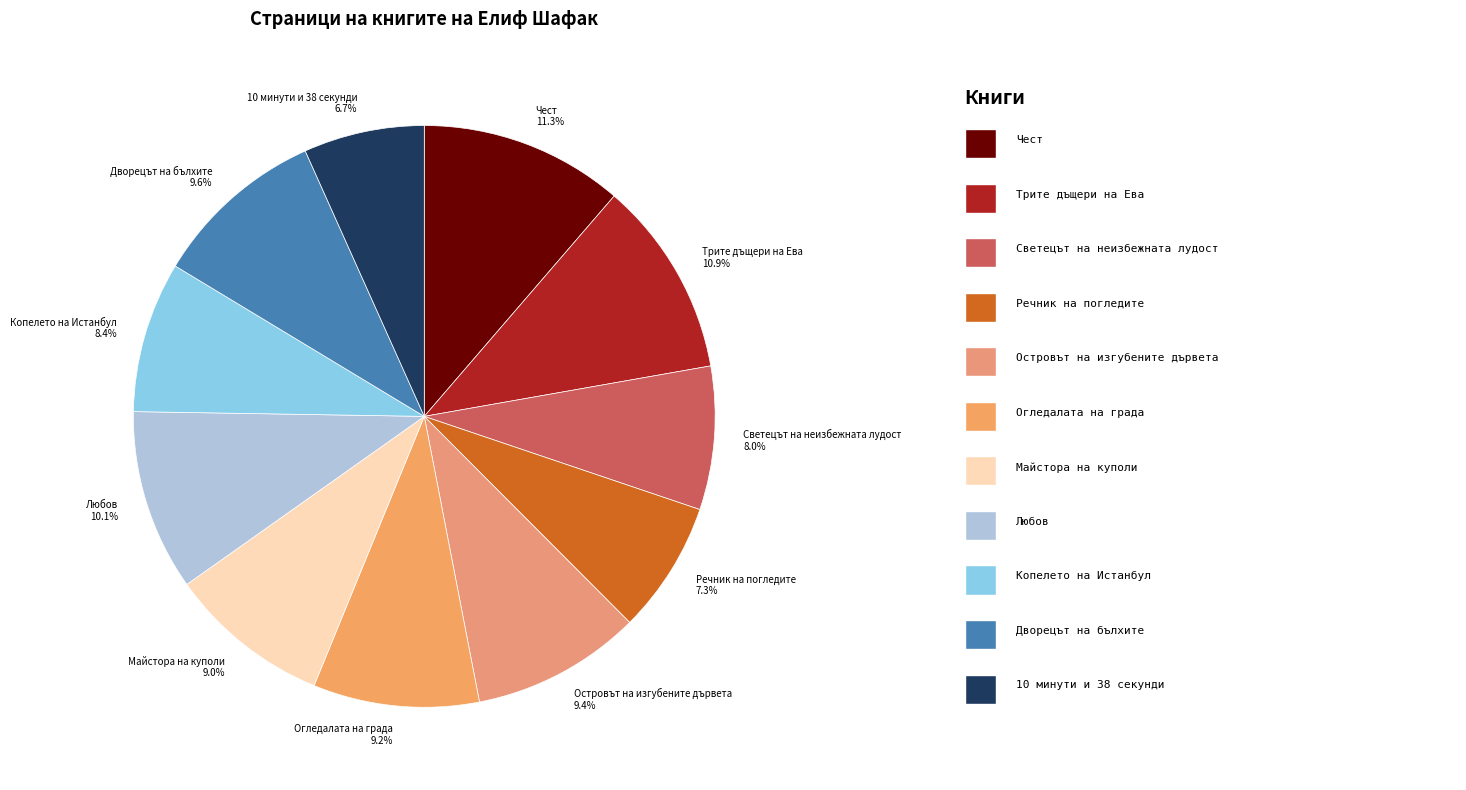

How many segments does this pie chart have?

11